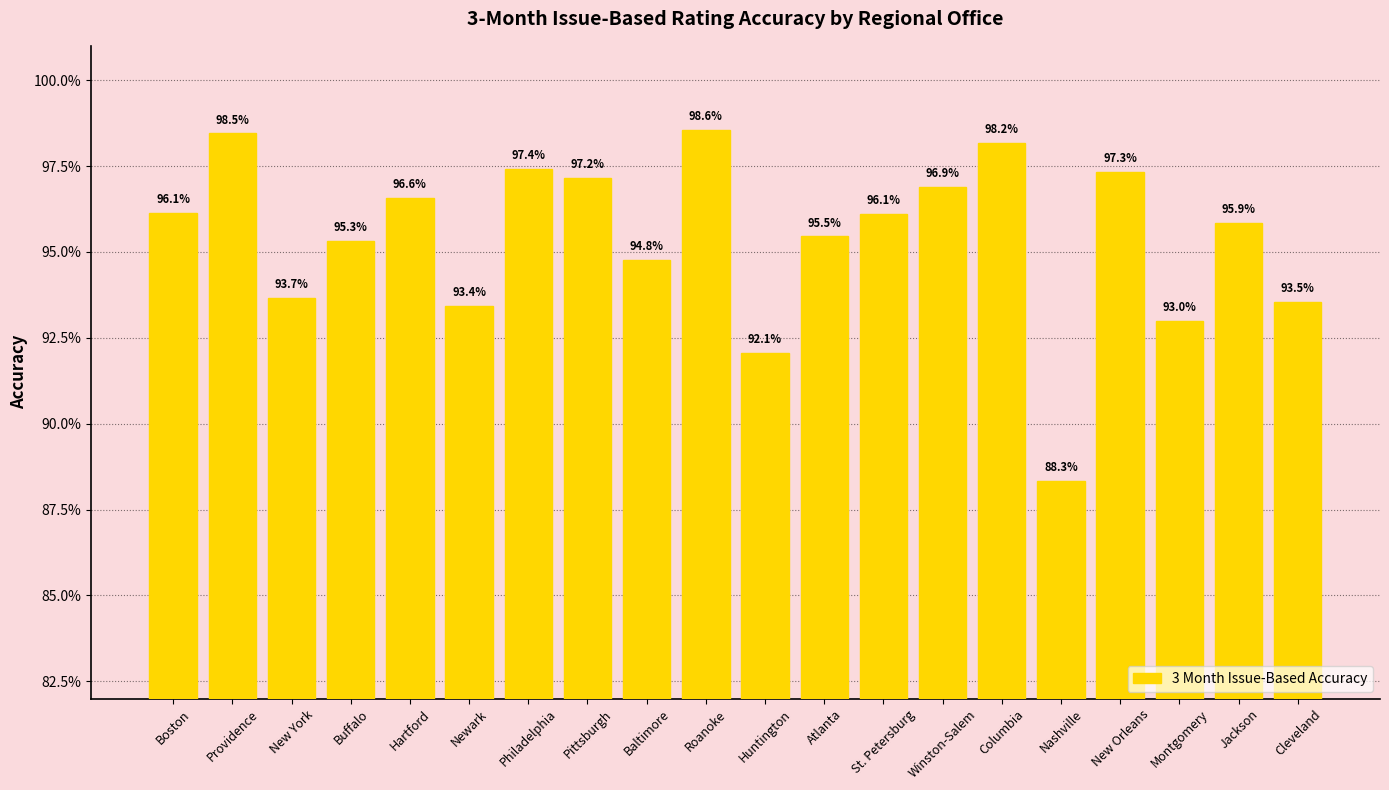

Which has a higher value, New Orleans or Philadelphia?

Philadelphia